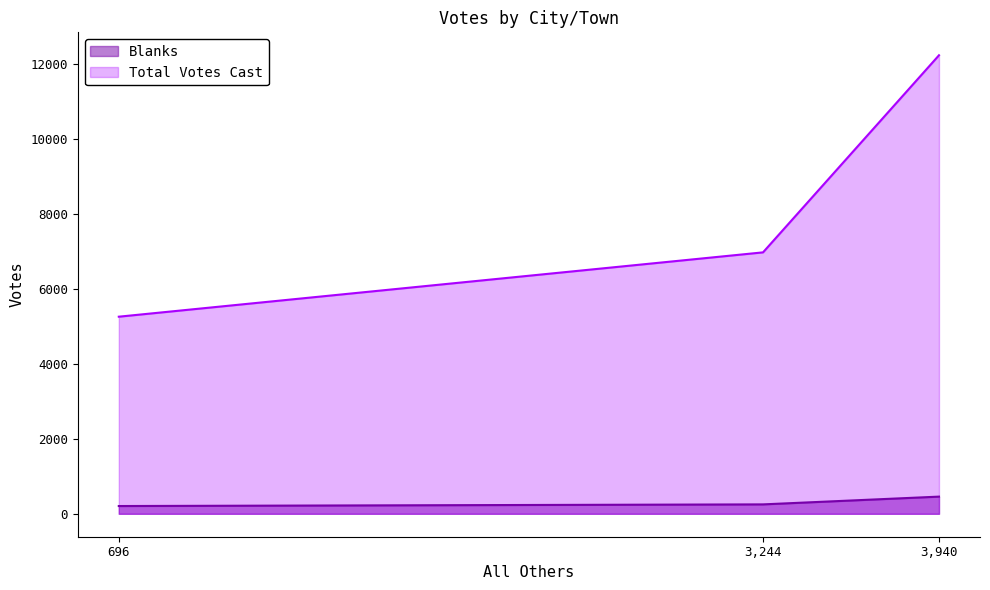

At which label is Total Votes Cast closest to 8740?

3,244